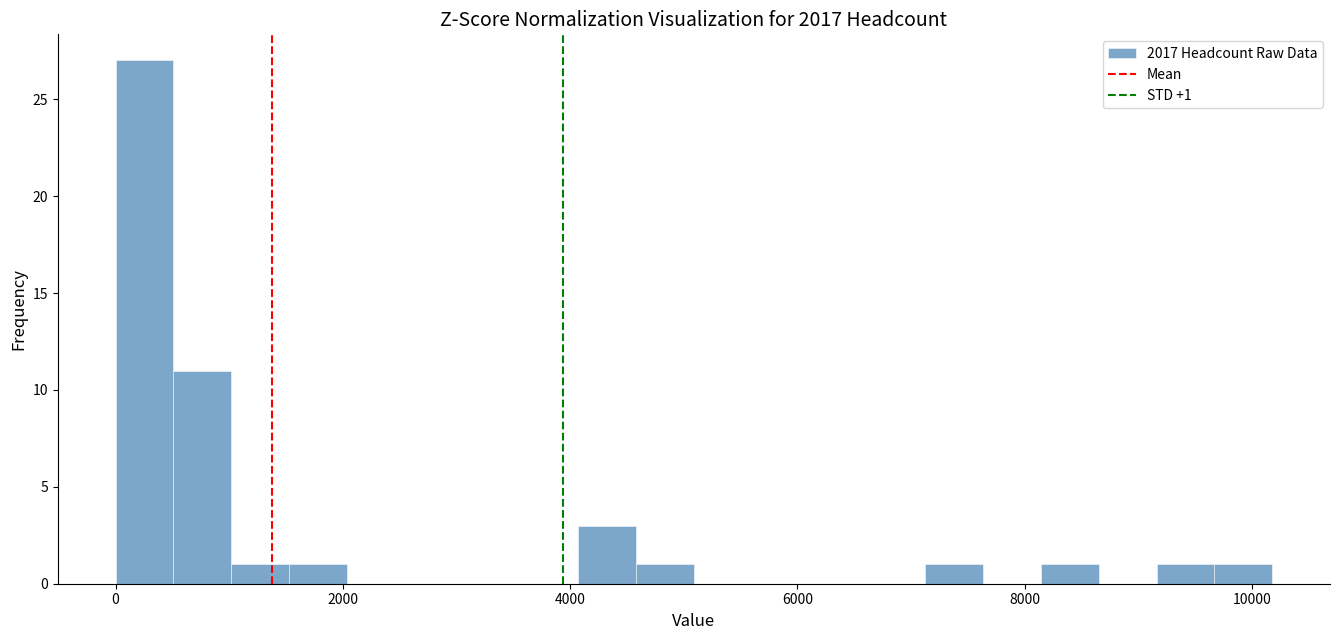

Around what value on the x-axis is the tallest bar? Give the approximate position of its centre, as read against the axis.

200